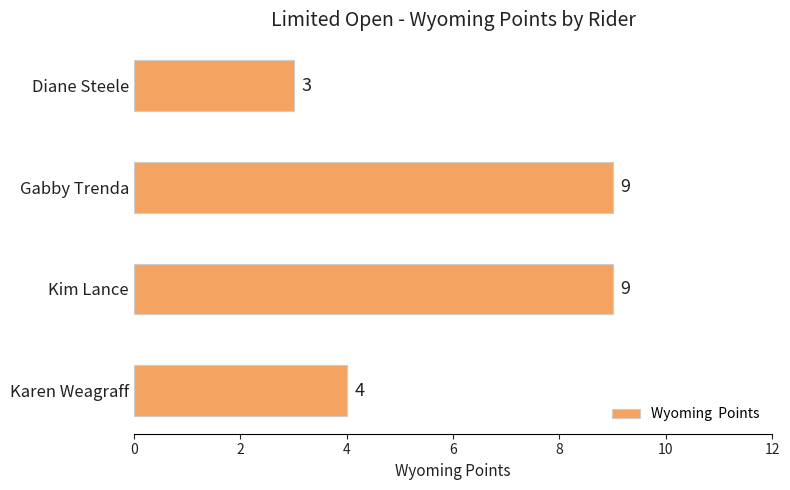

What is the sum of all values?

25